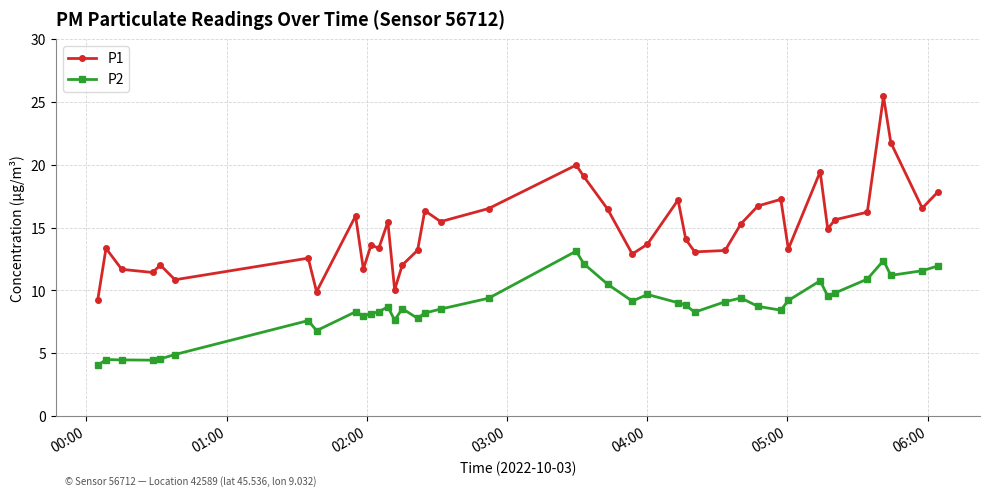

What is the value of the P1 point at the 38th from the left?

21.8